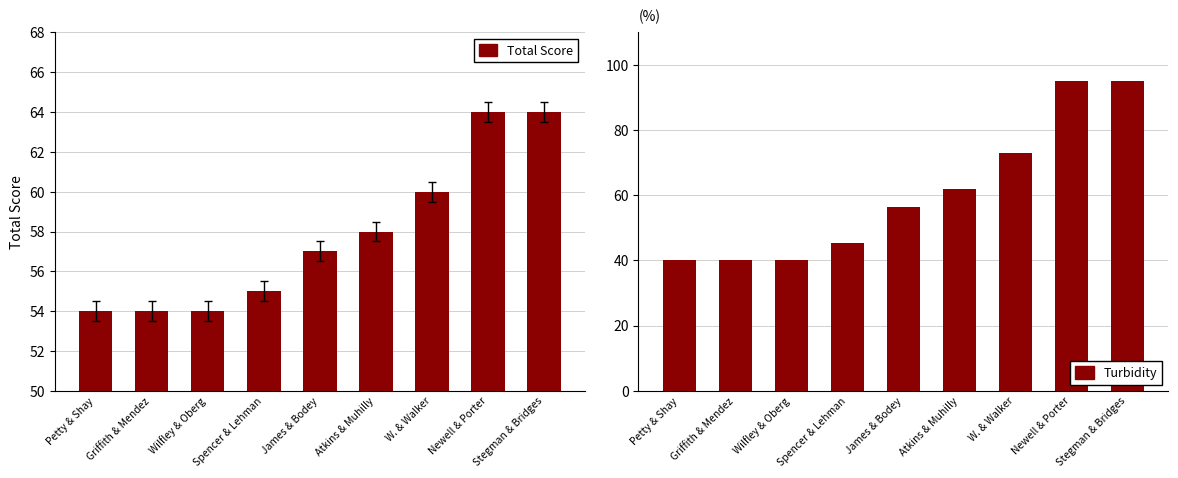

What is the lowest value of the Total Score series?

54